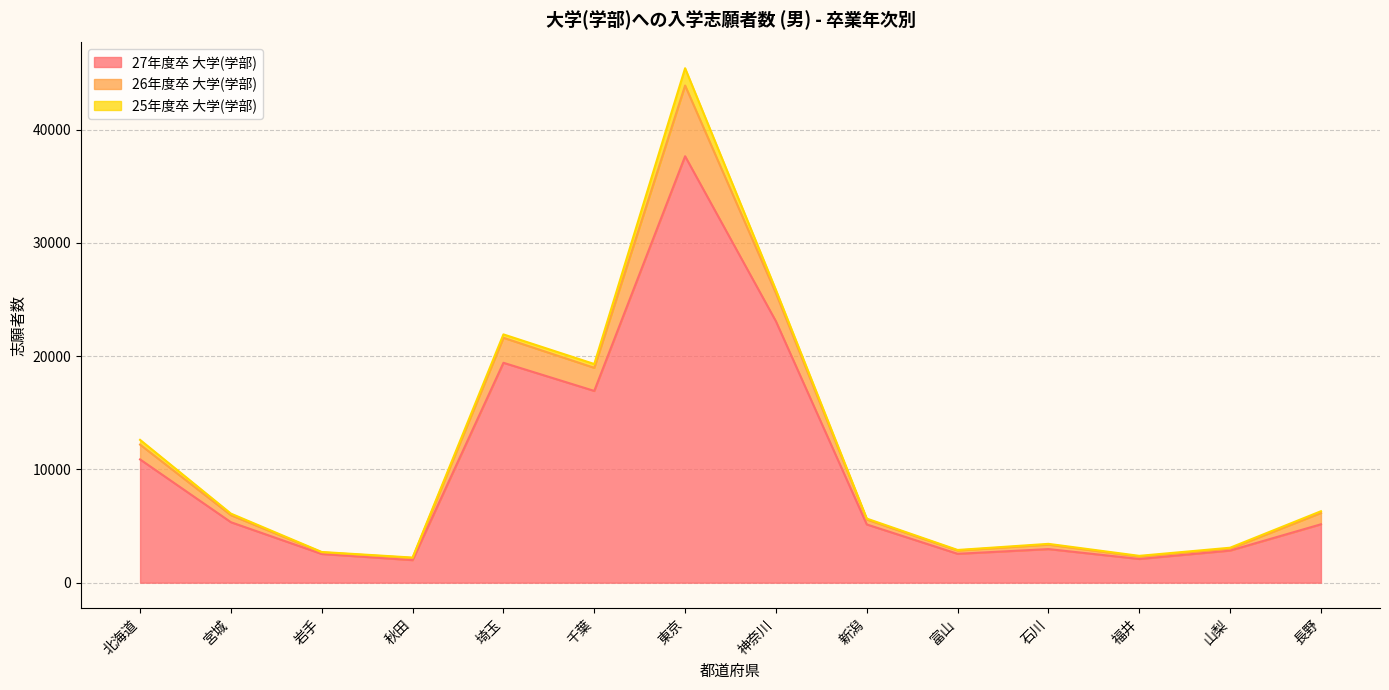

At how many categories does at least one series exceed 37207?

1